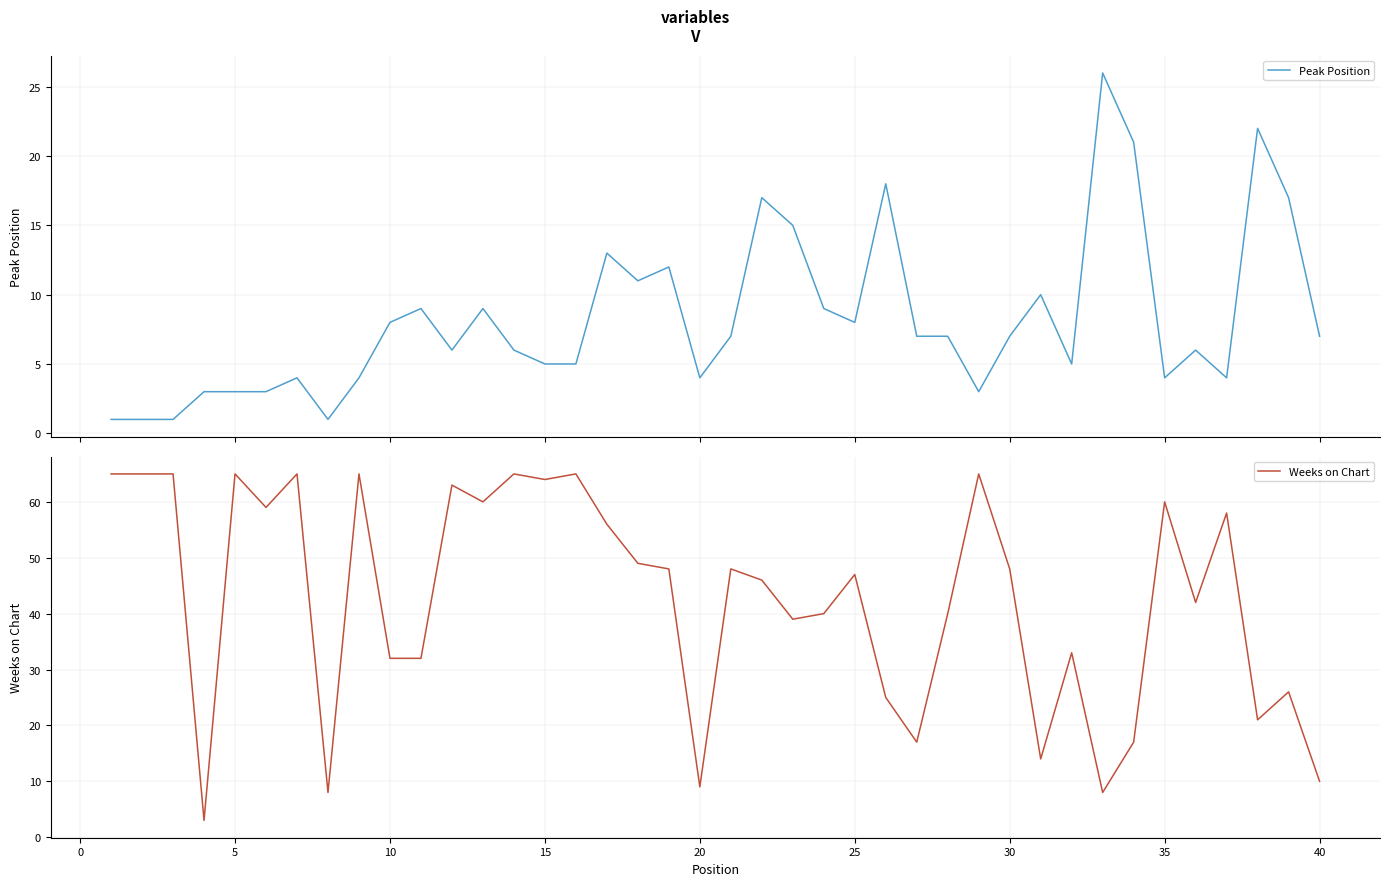

Is it true that Weeks on Chart equals 48 at 30?

True